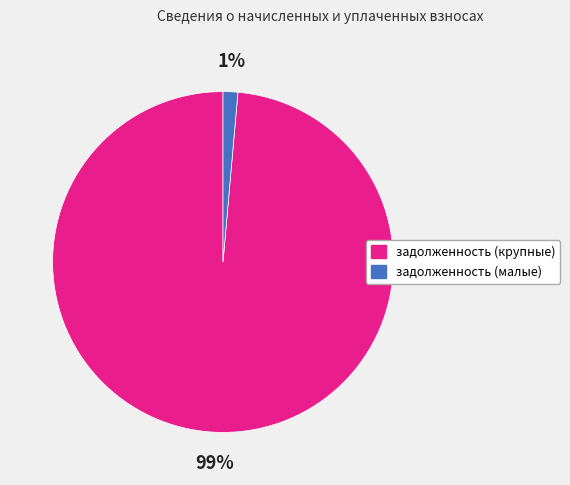

Combined, do задолженность (малые) and задолженность (крупные) account for over 50%?

Yes